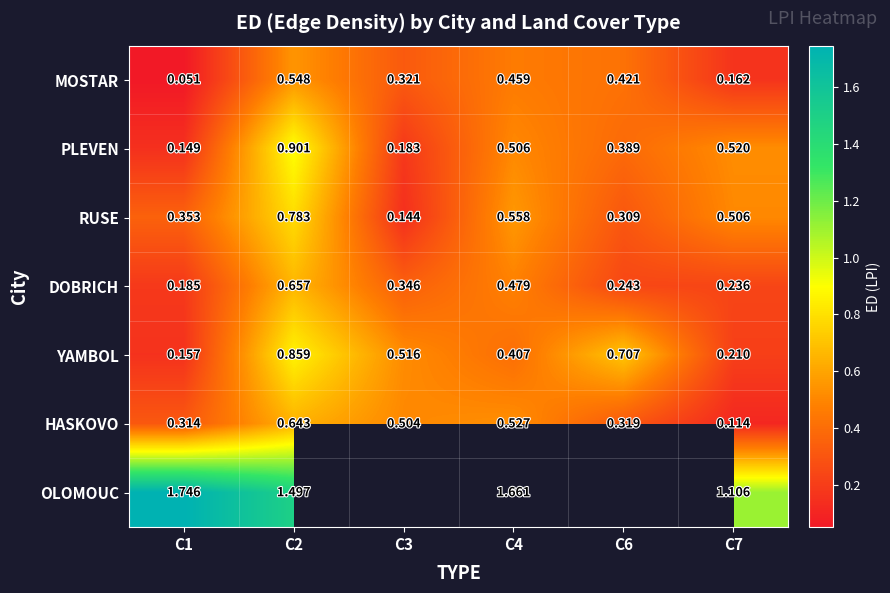

Rank the series at C2 from lowest to highest value.

MOSTAR, HASKOVO, DOBRICH, RUSE, YAMBOL, PLEVEN, OLOMOUC